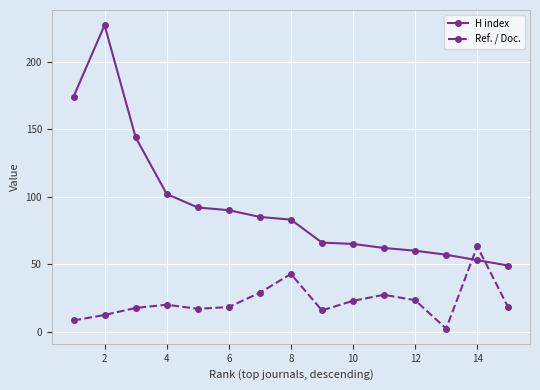

True or false: H index has more than 0 interior local peaks.

True